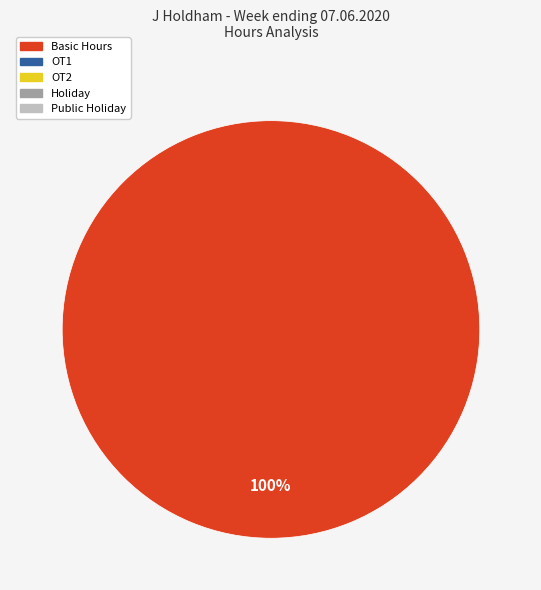

Is there any slice that represents more than half of the pie?

Yes